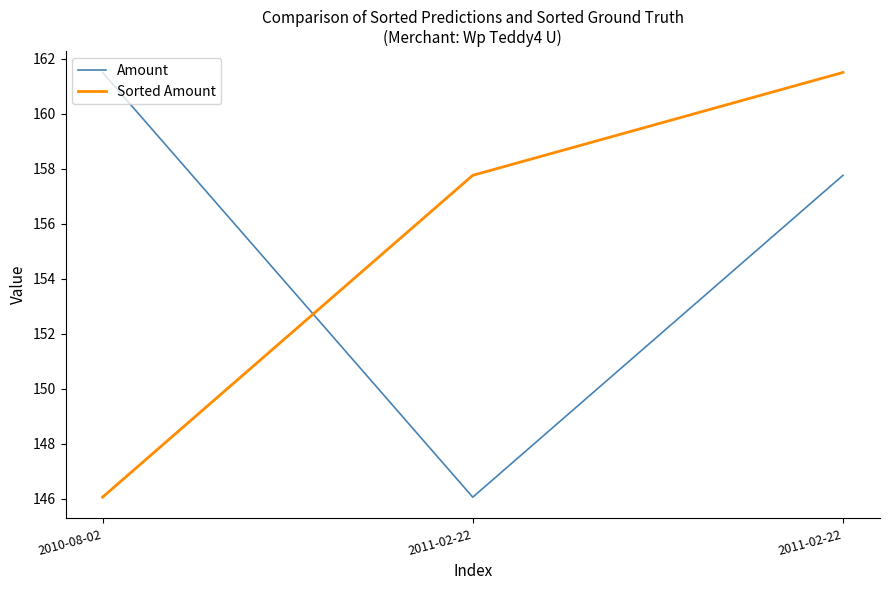

At which label does Amount first exceed 157?

2010-08-02